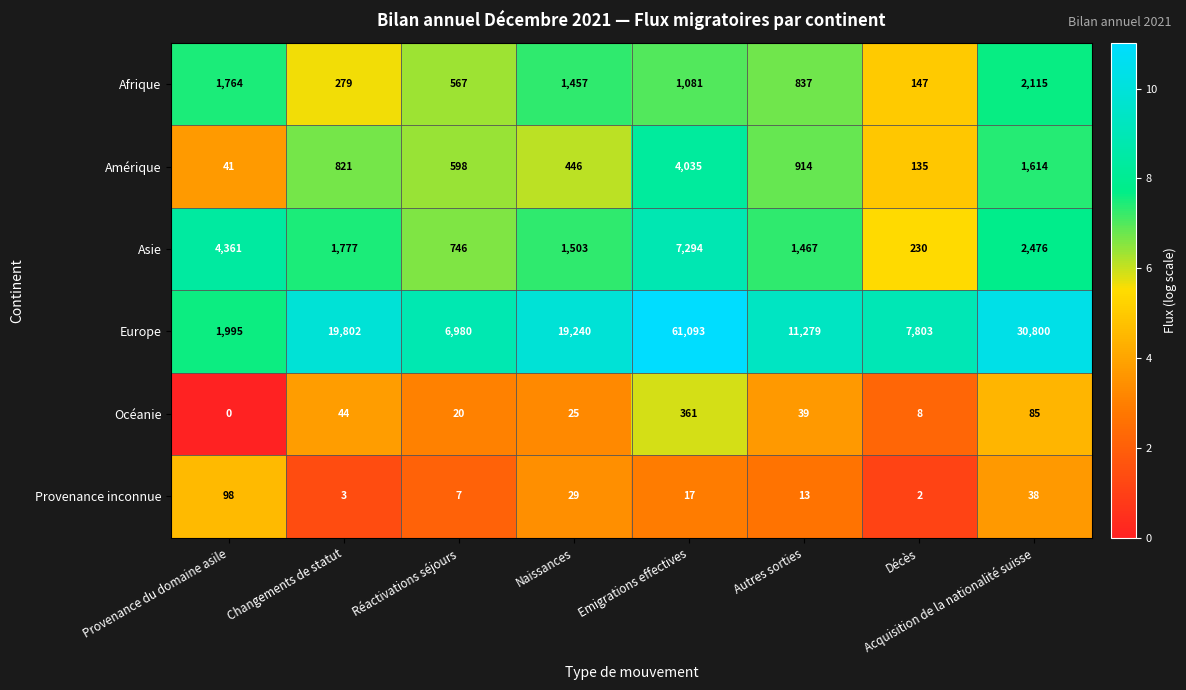

What is the lowest value of the Asie series?

230